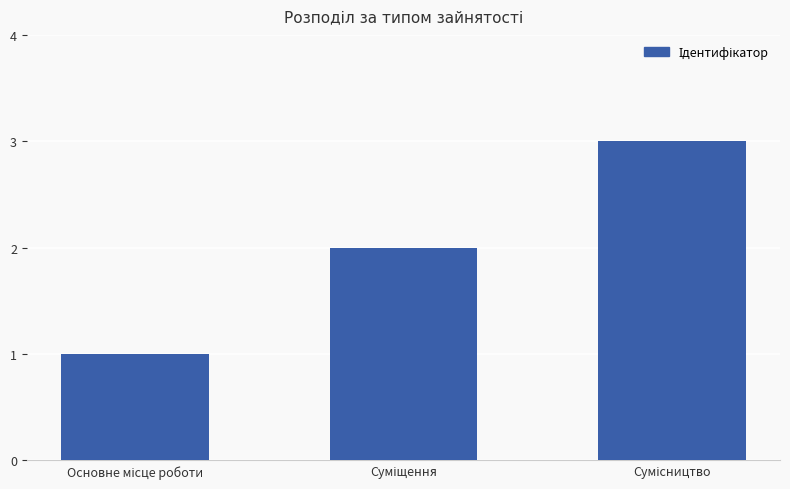

What is the maximum value shown in the chart?

3